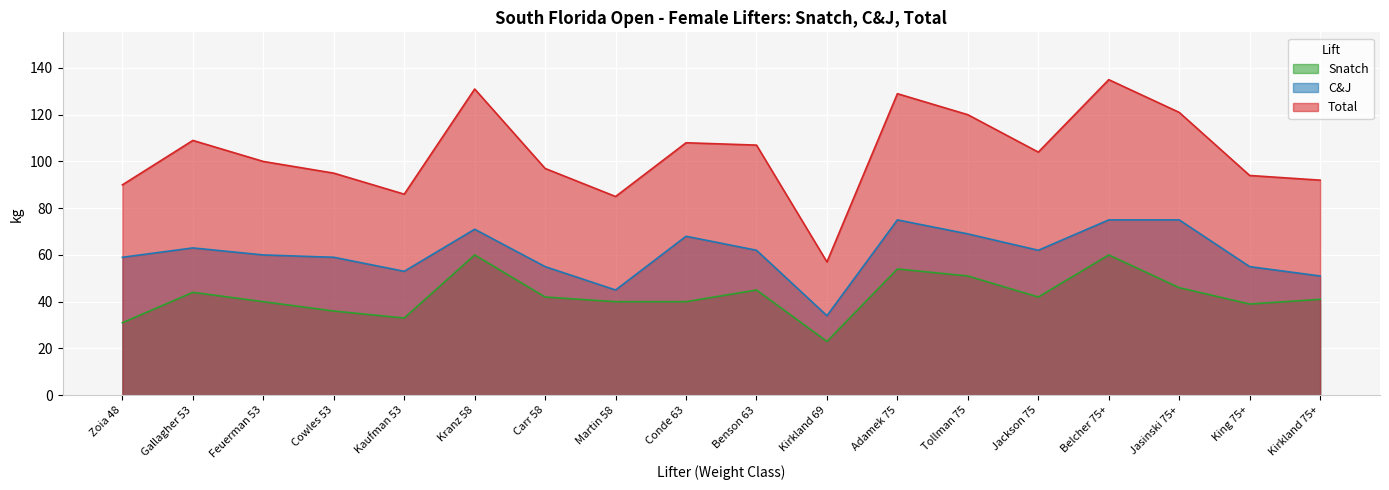

What is the difference between the second highest and minimum values in the C&J series?

41